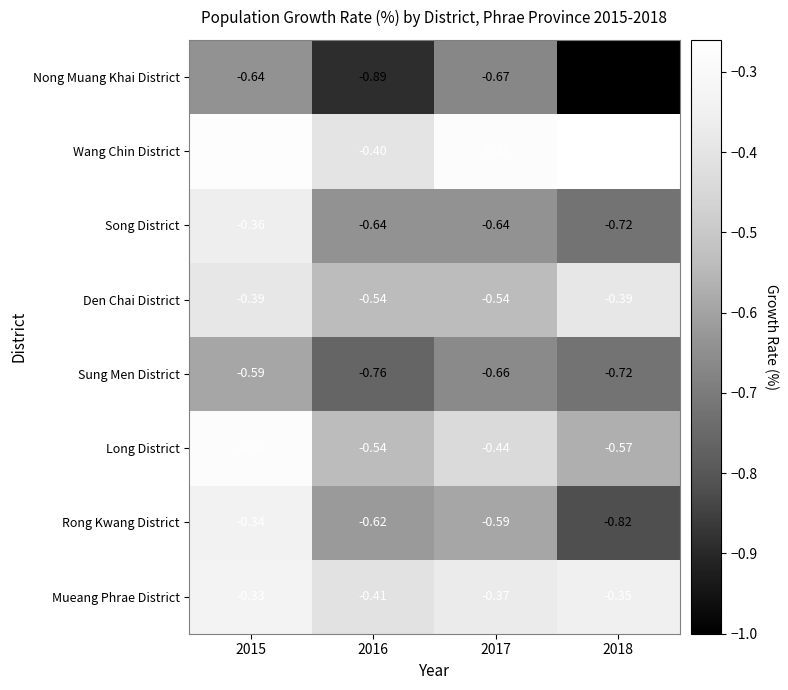

Is the value of Song District at 2017 greater than the value of Den Chai District at 2018?

No